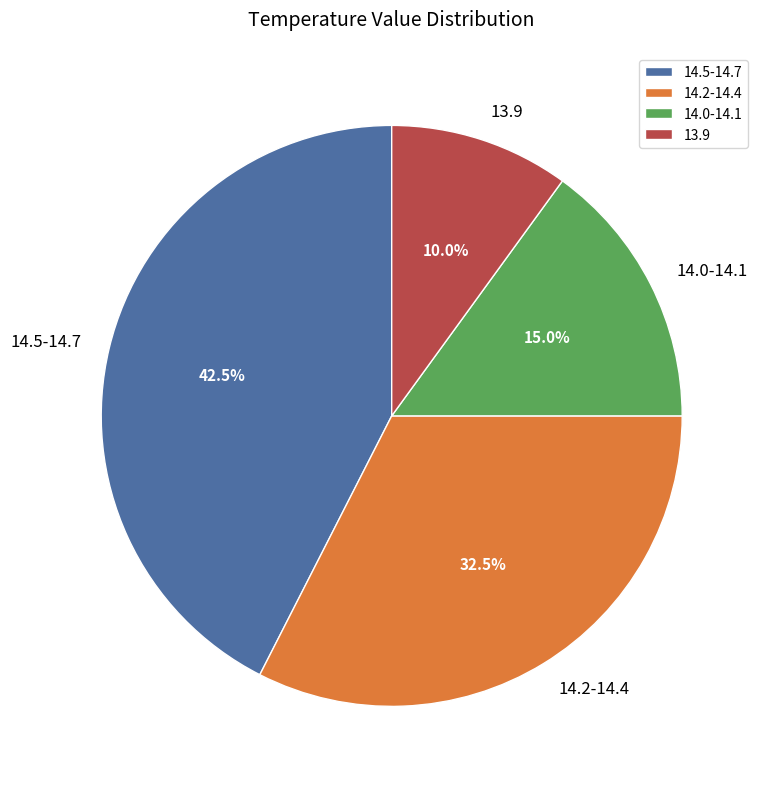

Which has a higher value, 14.5-14.7 or 13.9?

14.5-14.7